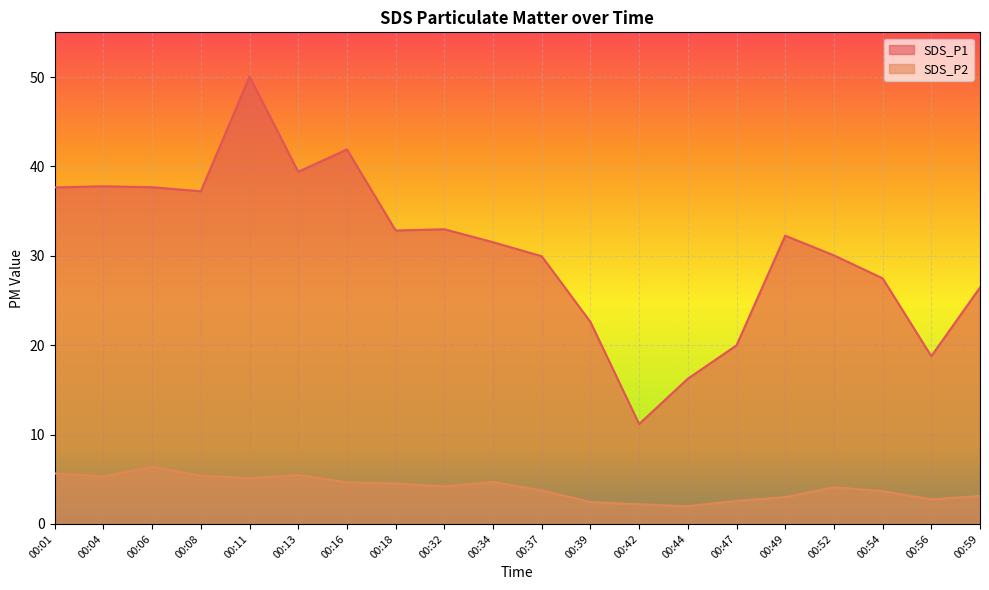

At which label is SDS_P2 closest to 4?

00:52